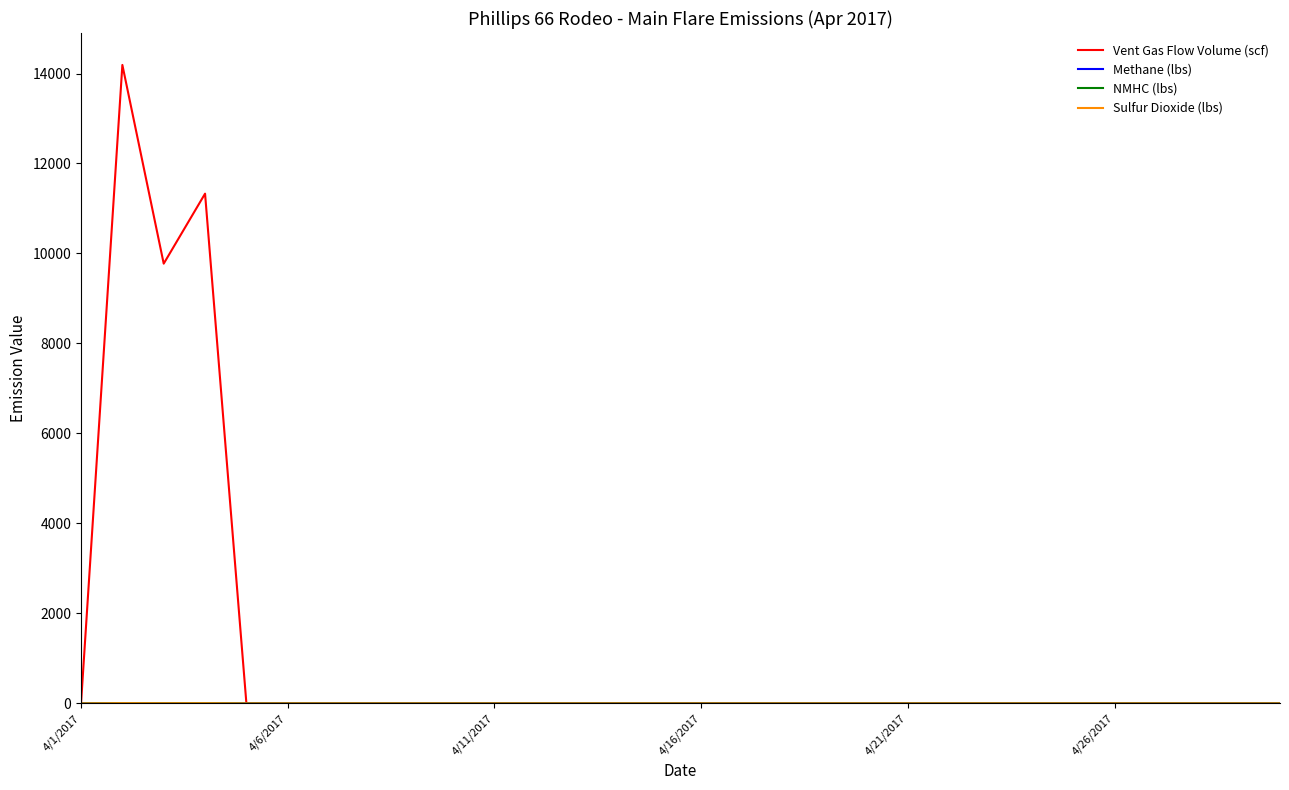

What is the maximum value shown in the chart?

14190.3